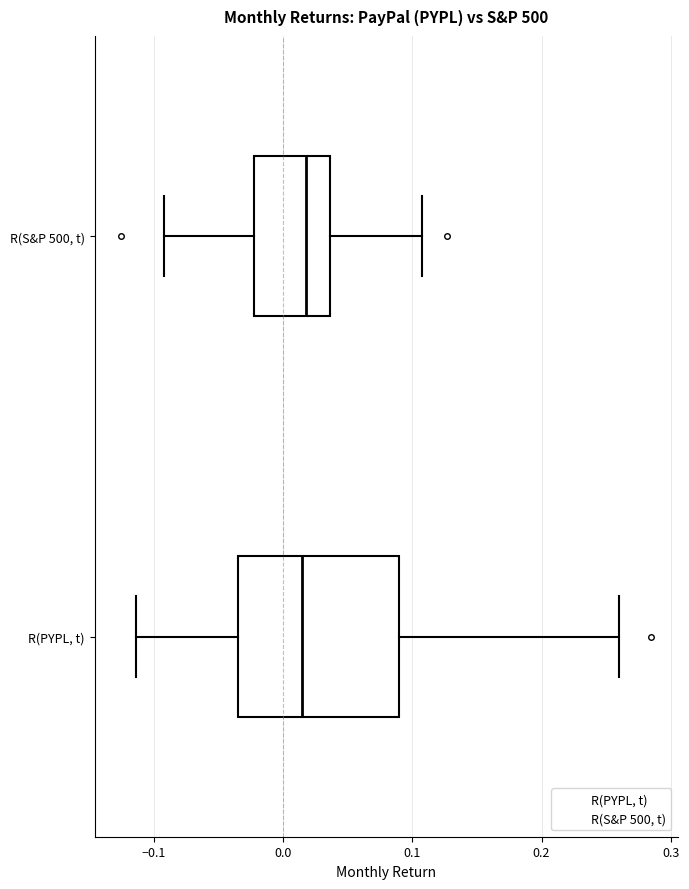

Reading bottom to top, read every box against the x-axis: the position of its median line, the range the box covers, and the ends of its whiskers. The values are not printed on the chart, so give them approximately, as read against the axis.

R(PYPL, t): median 0.01, box -0.04 to 0.09, whiskers -0.11 to 0.26
R(S&P 500, t): median 0.02, box -0.02 to 0.04, whiskers -0.09 to 0.11